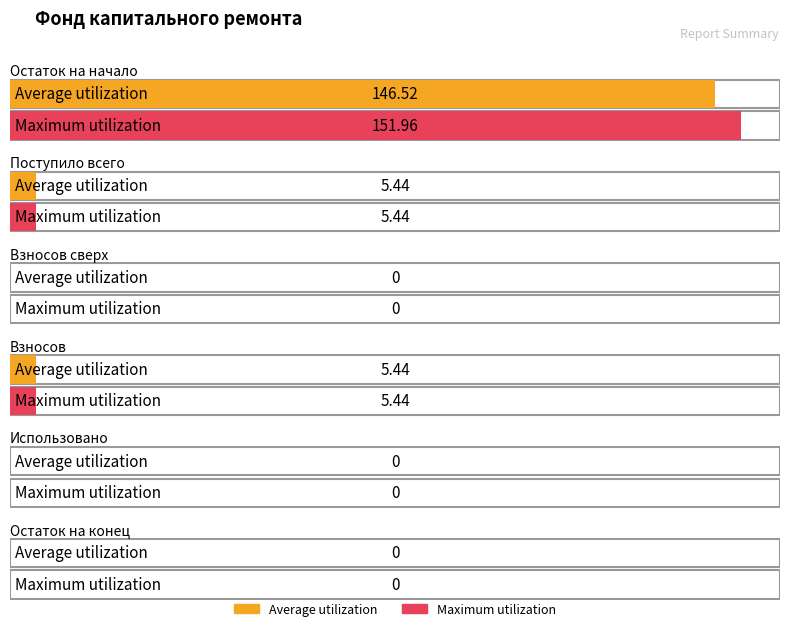

At which category is the sum across all series the highest?

Остаток на начало